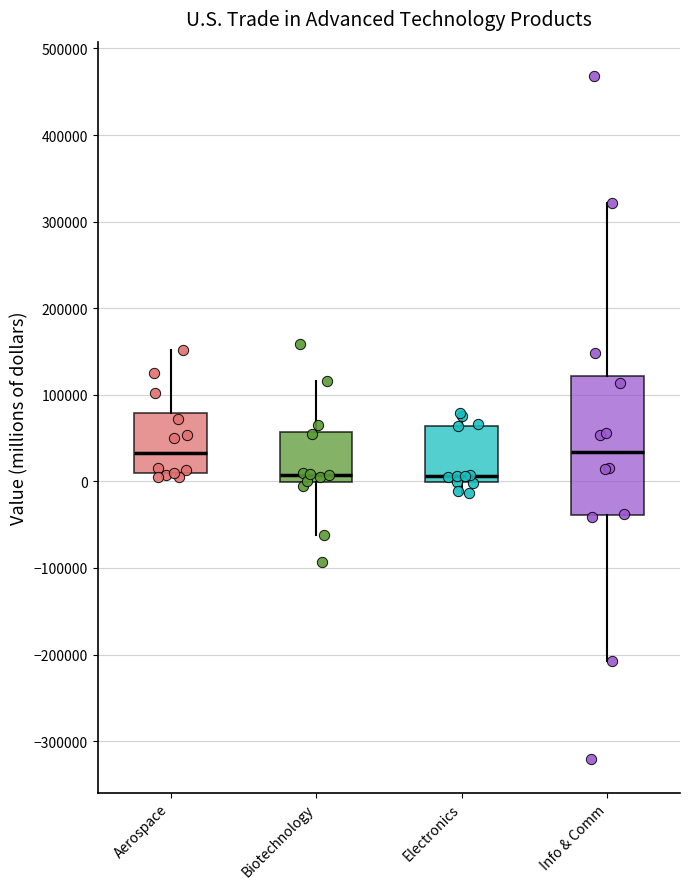

Comparing the boxes themselves (not the whiskers), which one is the tallest?

Info & Comm